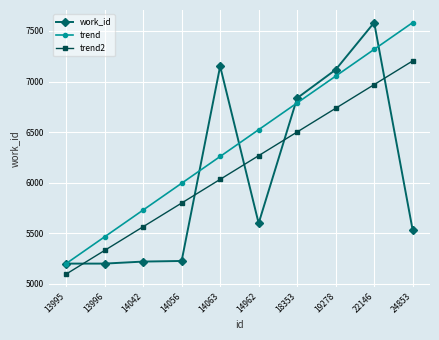

What is the difference between the highest and lowest values at 14042?

509.8